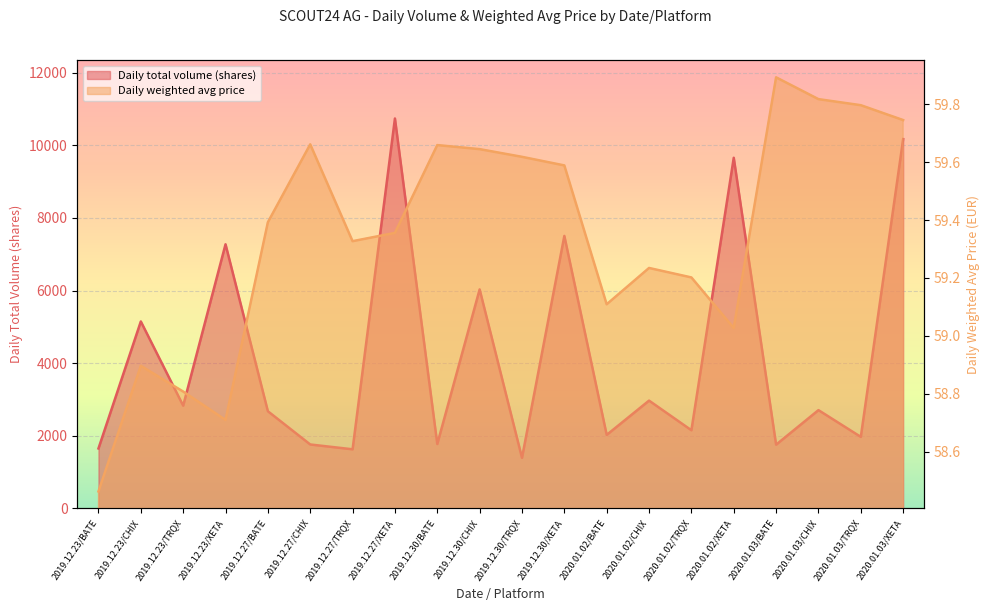

How many categories are shown in the chart?

20